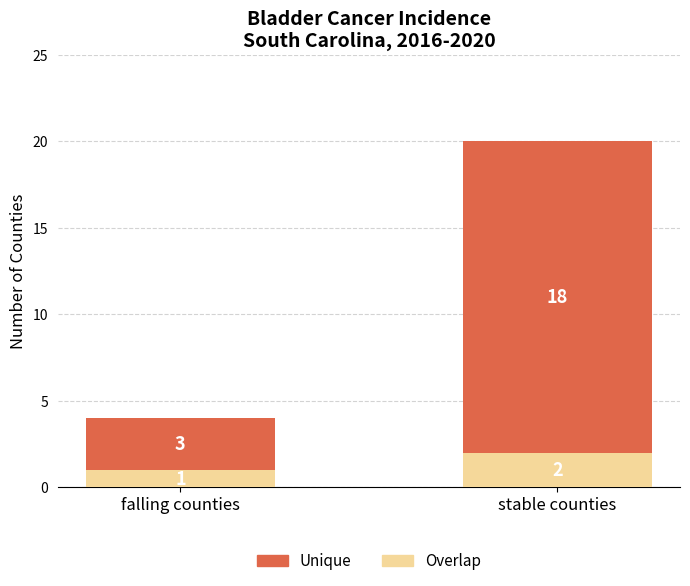

What is the total value across all series at stable counties?

20